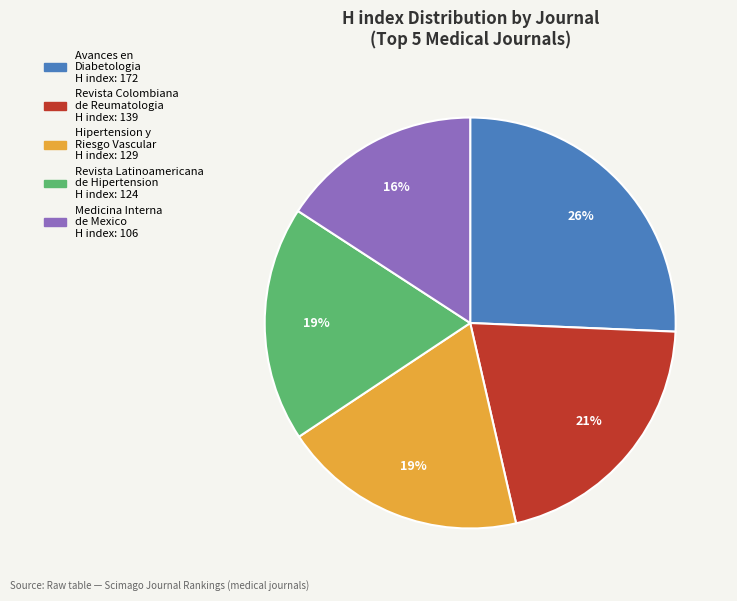

What percentage is the Revista Latinoamericana de Hipertension slice, to the nearest percent?

19%